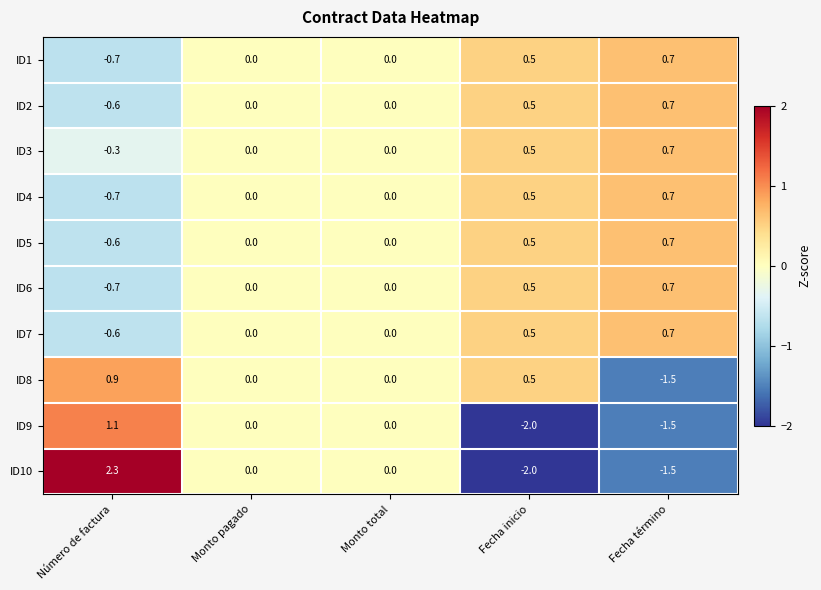

At which category does the chart reach its peak across all series?

Número de factura